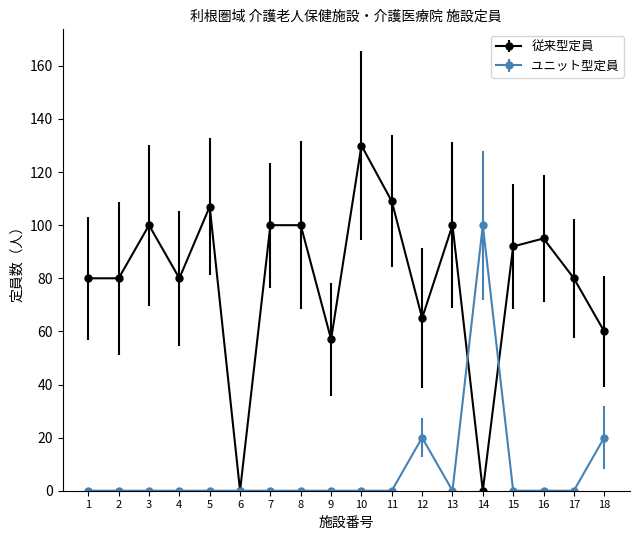

What value does the 従来型定員 series have at 5, to the nearest 5?

105